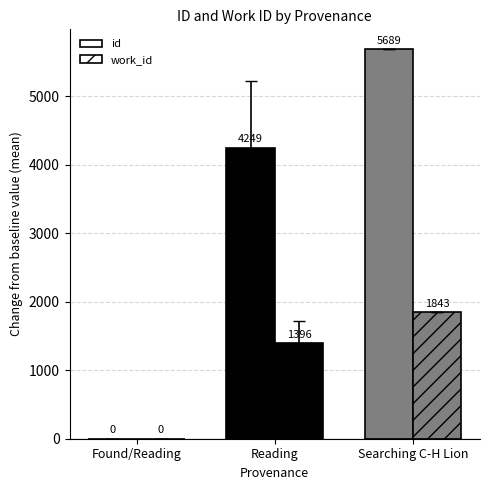

What is the difference between the maximum and second lowest values in the work_id series?

447.4